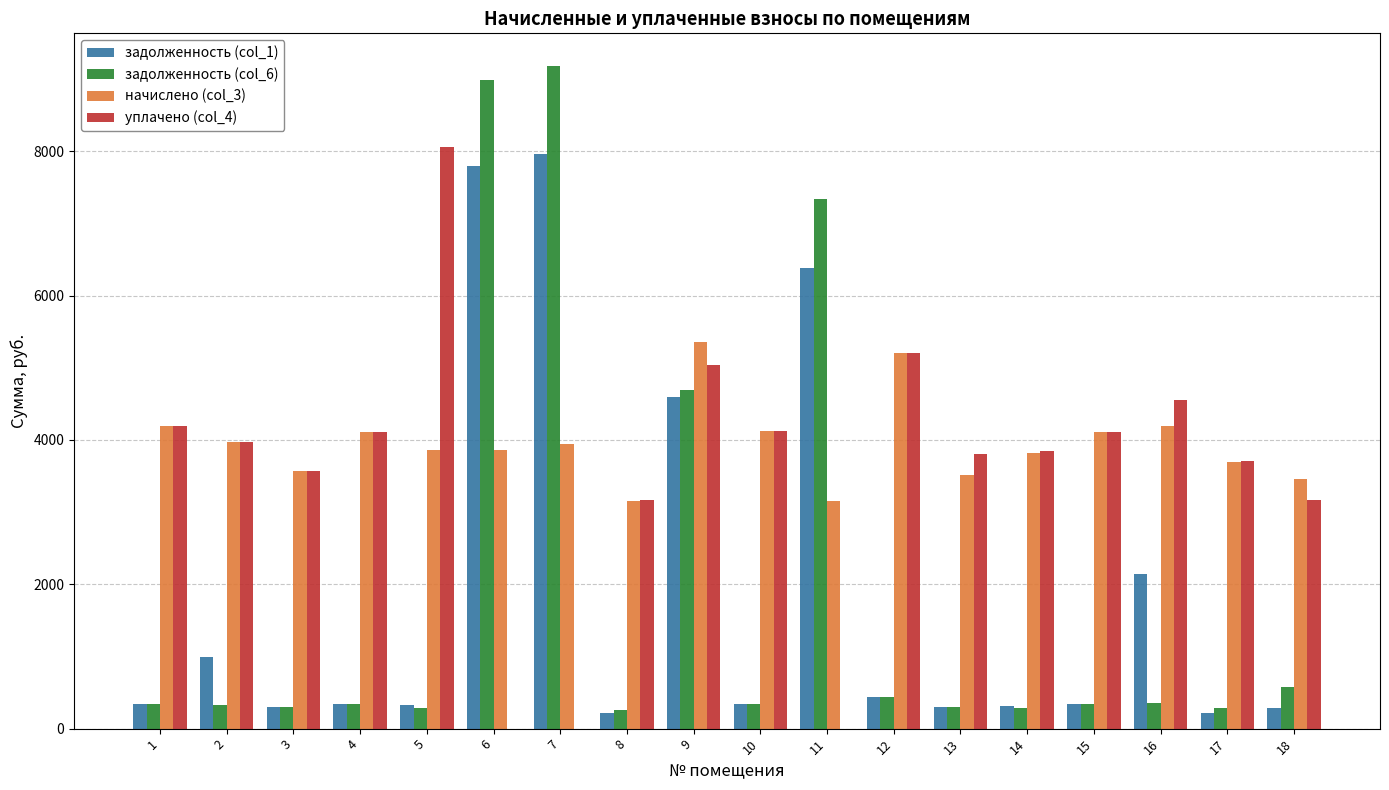

What is the total value across all series at 15?

8898.2